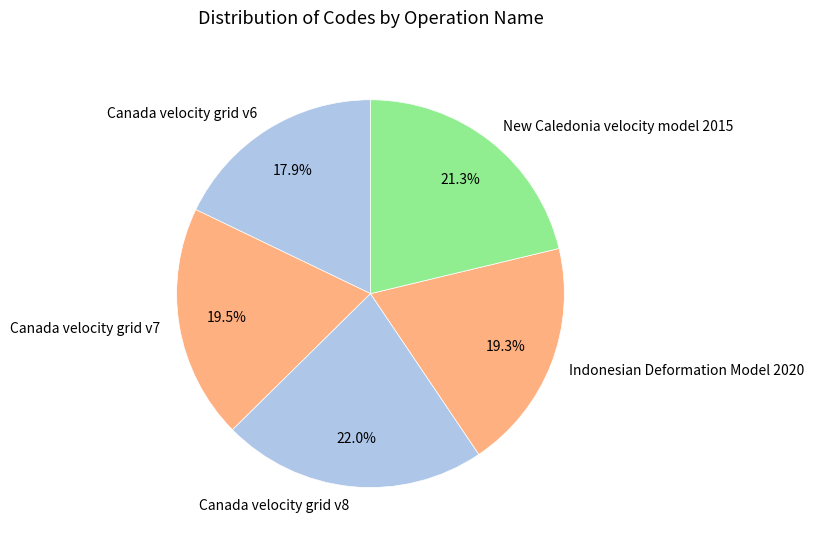

The Canada velocity grid v8 slice represents 22% of the pie. True or false?

True